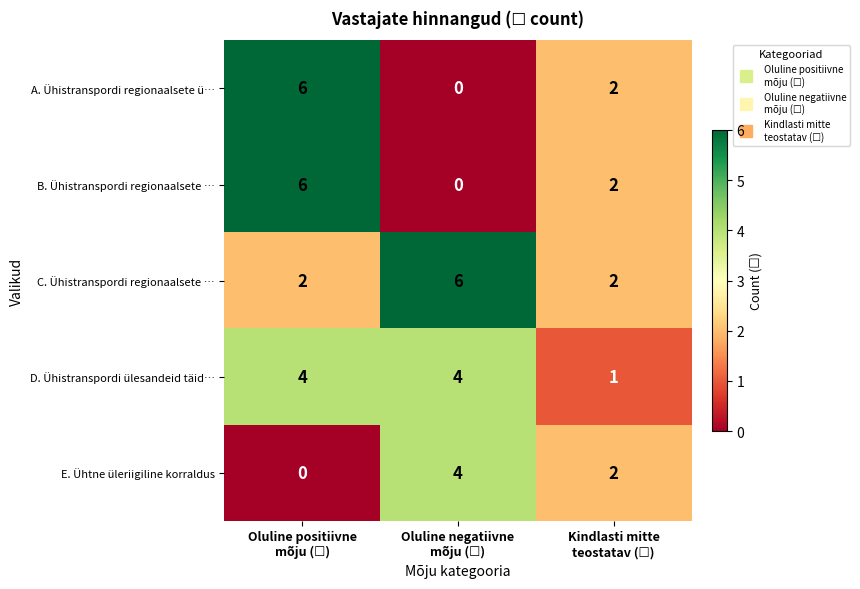

How many series are shown in this chart?

5